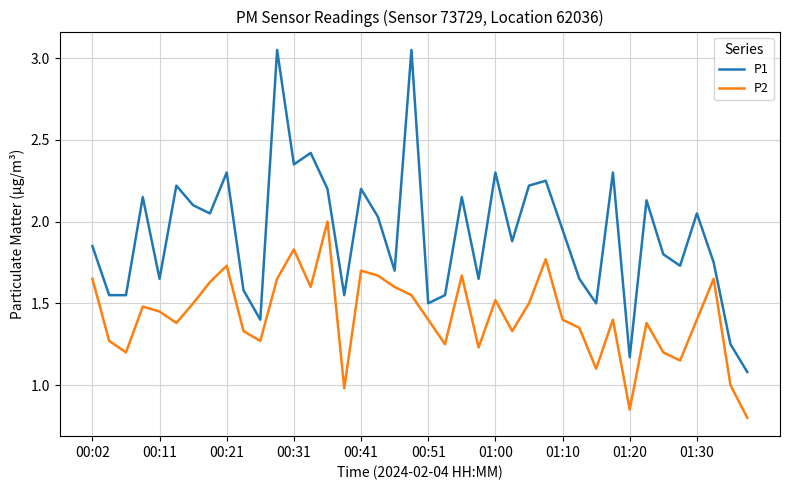

Which series has the widest spread of values?

P1